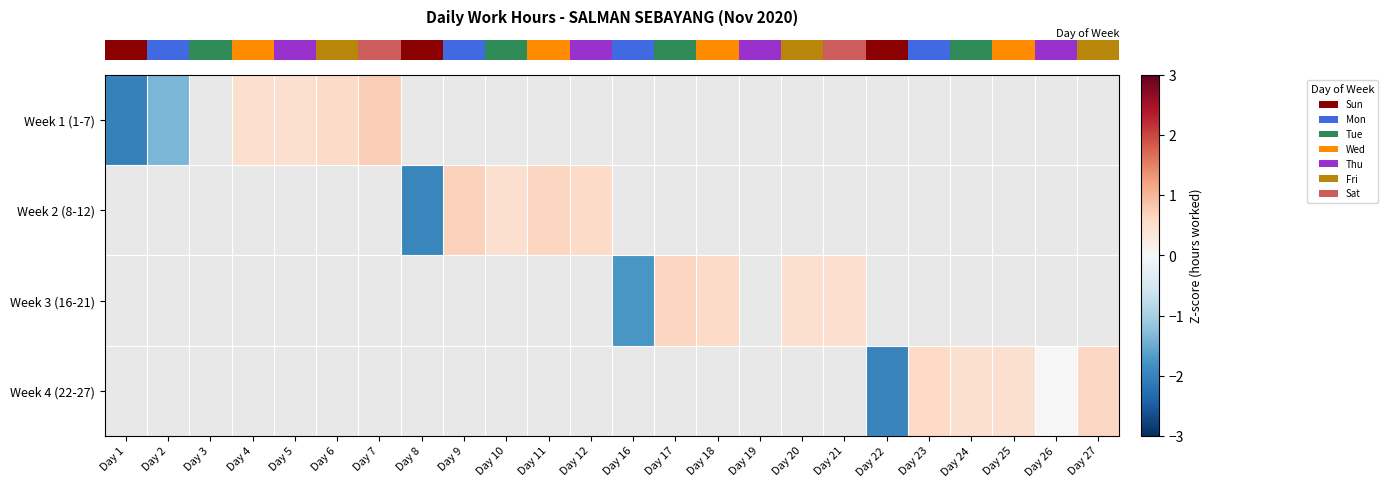

How many values in row_0 are below zero?

2